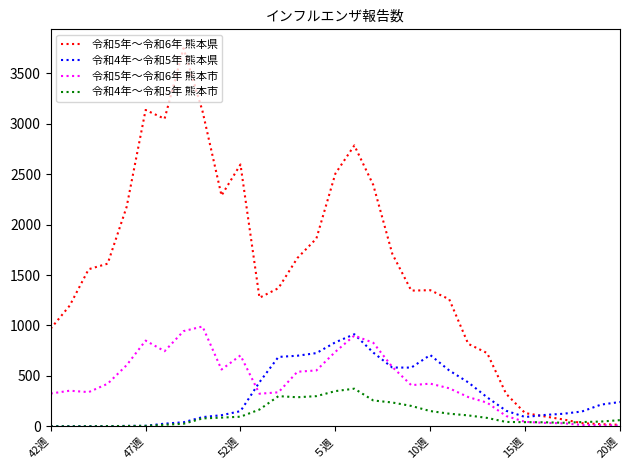

Which series has the widest spread of values?

令和5年～令和6年 熊本県